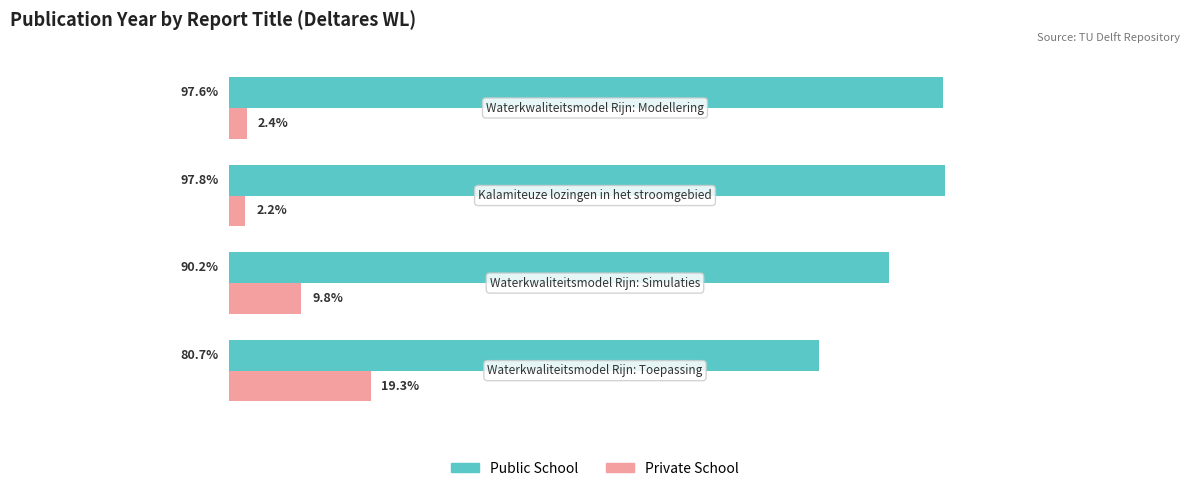

Which series has the largest total across all categories?

Public School